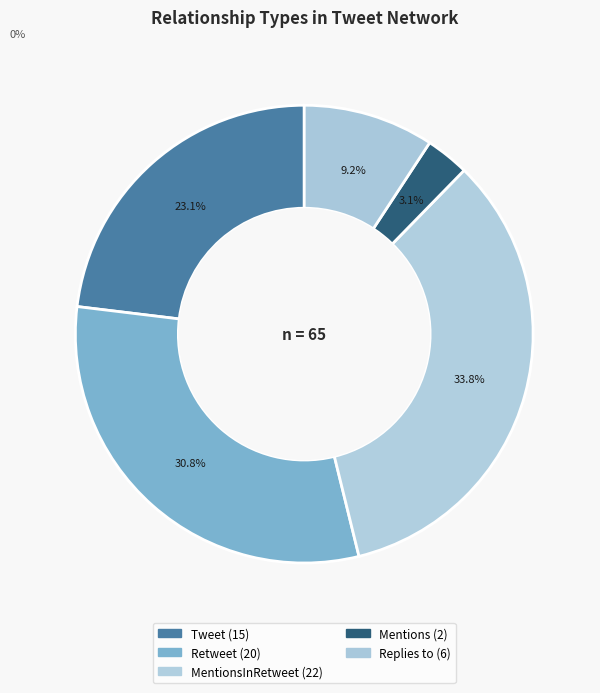

Rank the categories by value from highest to lowest.

MentionsInRetweet, Retweet, Tweet, Replies to, Mentions